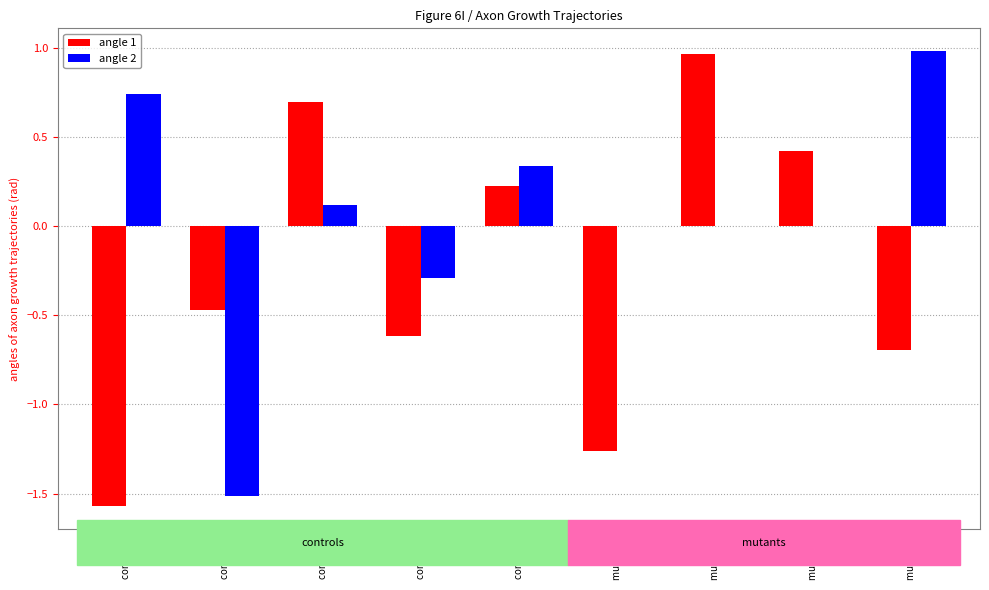

Between control 3 and mutant 4, which series saw the biggest shift?

angle 1